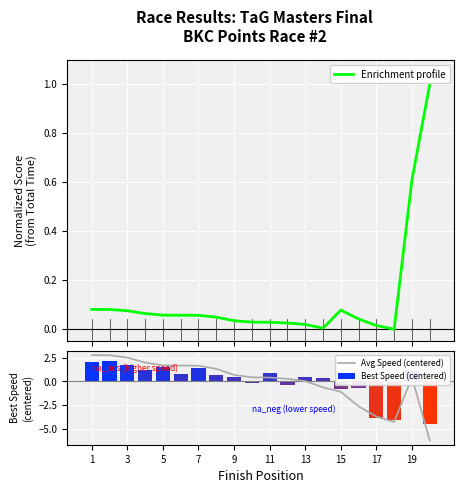

Where does the Best Speed (centered) series first go above 0?

1